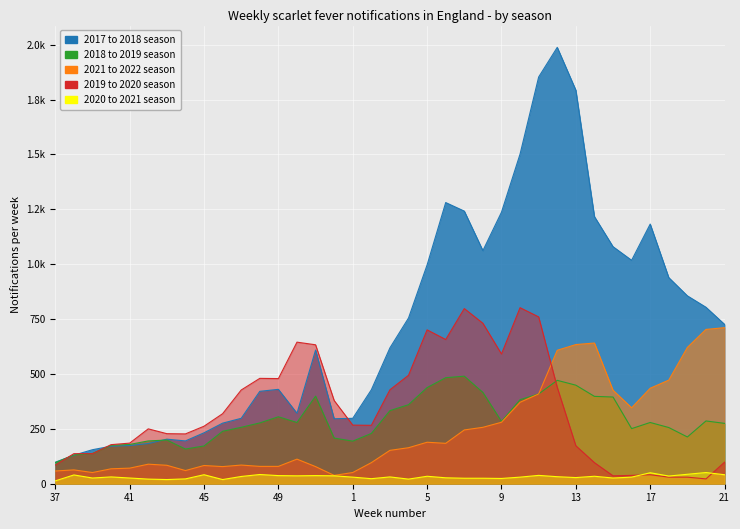

What is the label of the 26th point from the right?

48